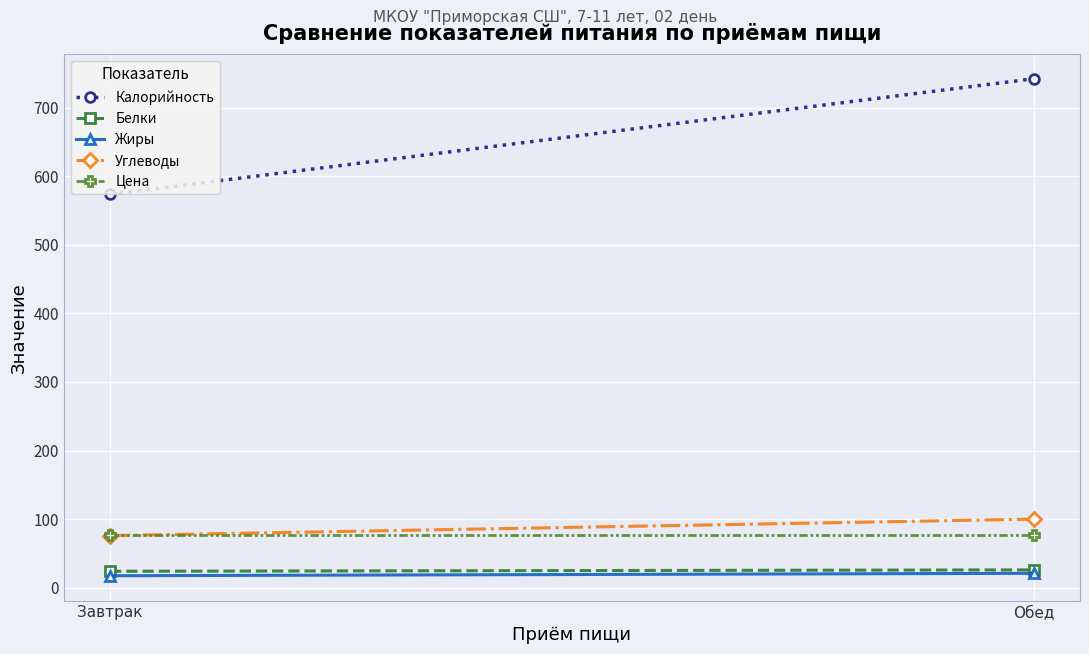

What is the sum of all Белки values?

50.0